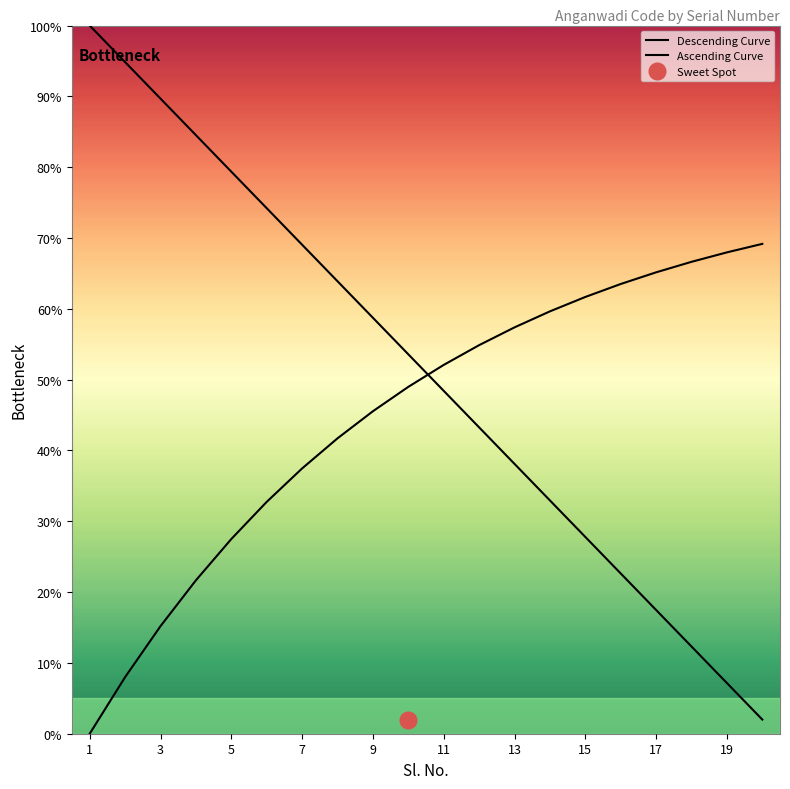

Which series has the largest total across all categories?

Descending Curve